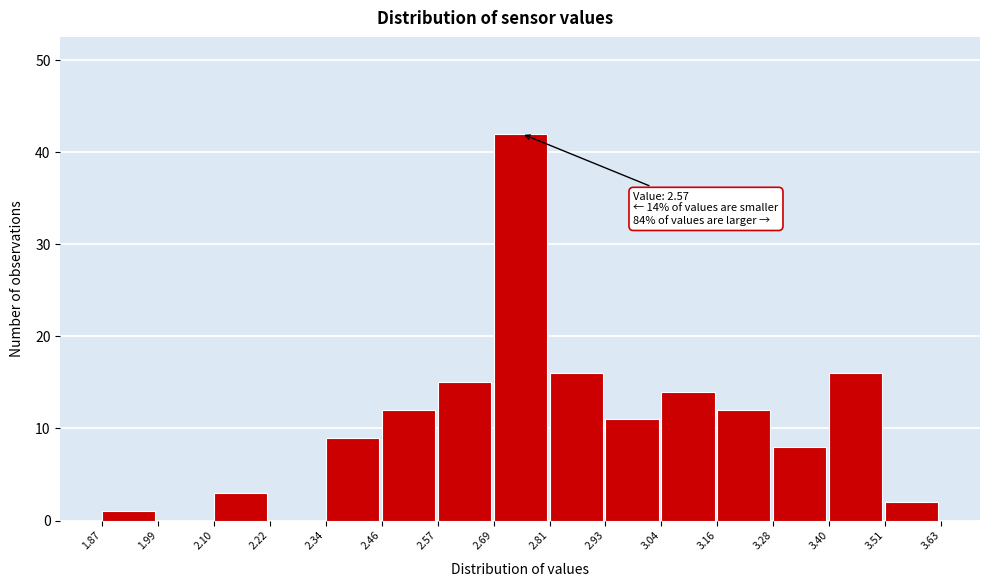

Over which range of the x-axis is the bar tallest?

2.69 to 2.81